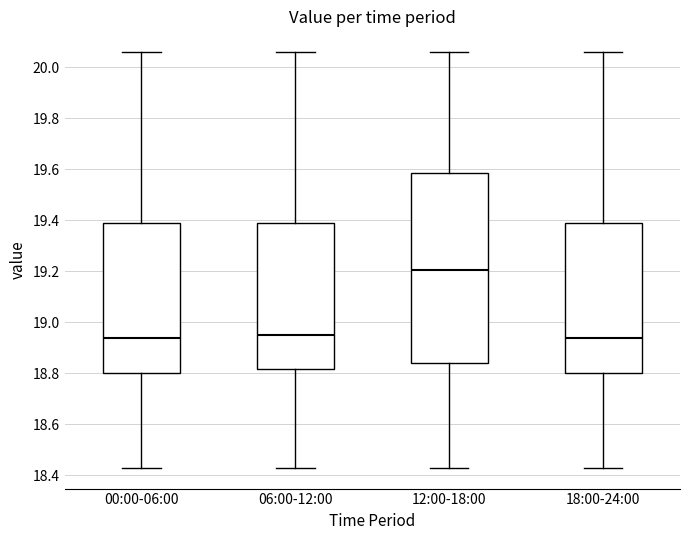

Comparing the boxes themselves (not the whiskers), which one is the tallest?

12:00-18:00